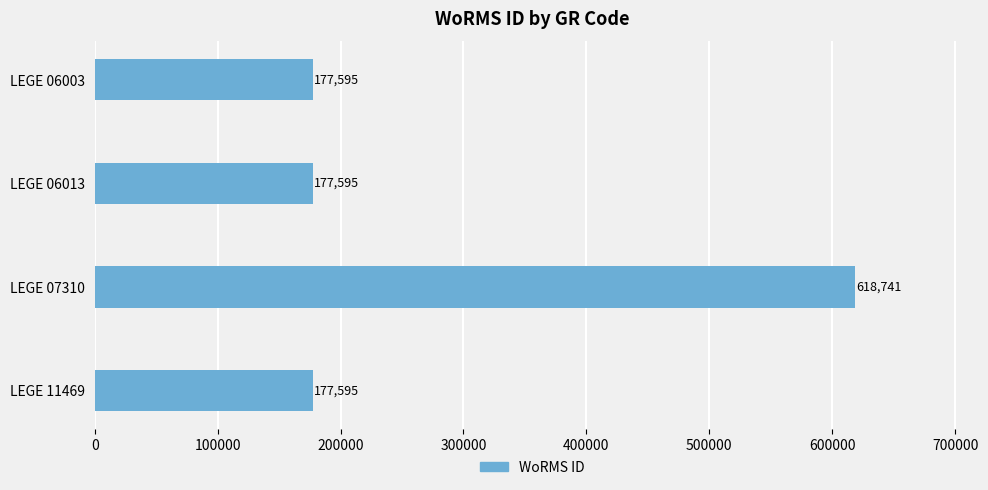

Reading top to bottom, list all the values displayed in this chart.

LEGE 06003=177595	LEGE 06013=177595	LEGE 07310=618741	LEGE 11469=177595